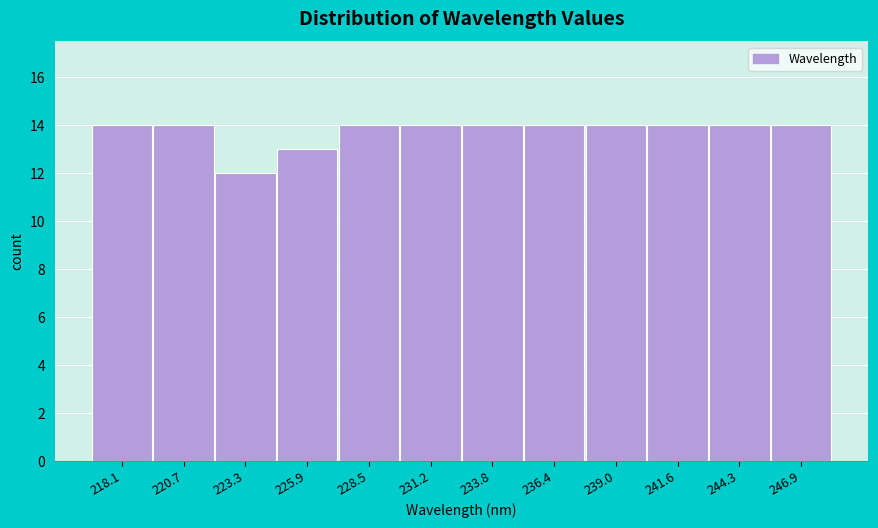

Reading left to right, what are all the values shown in this chart?

218.1=14	220.7=14	223.3=12	225.9=13	228.5=14	231.2=14	233.8=14	236.4=14	239.0=14	241.6=14	244.3=14	246.9=14